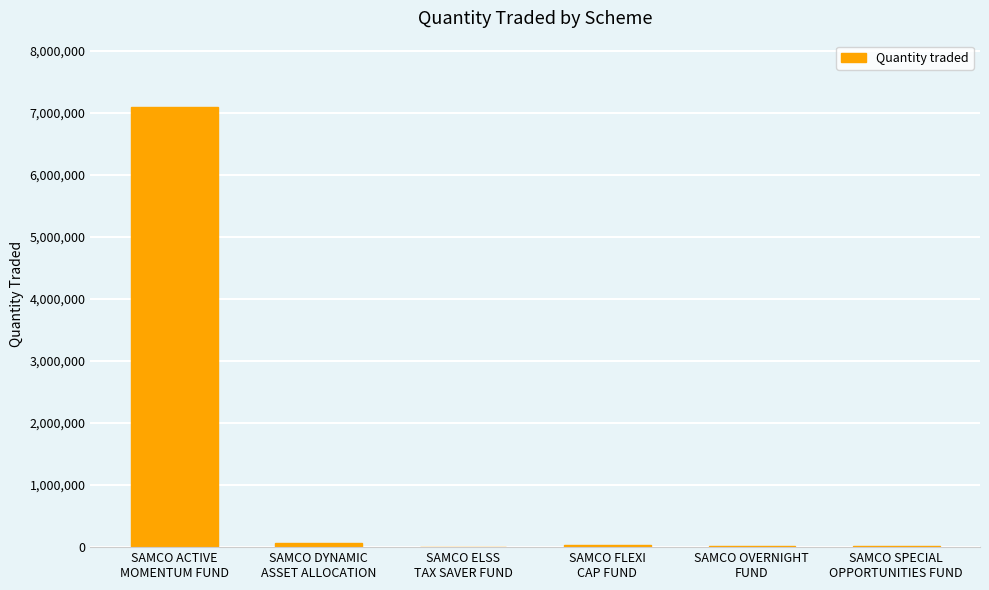

What is the maximum value shown in the chart?

7096000